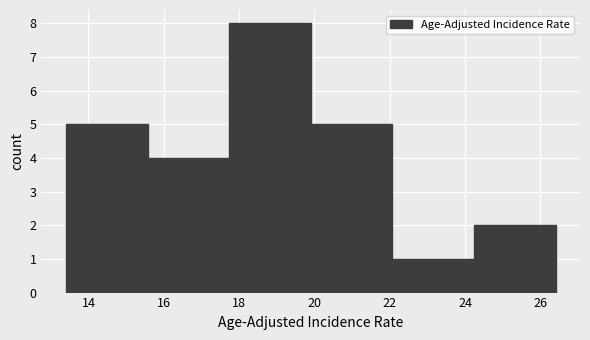

How tall is the bar that spans 24.2 to 26.4 on the x-axis? Neither the bar edges nor the heights are printed on the chart, so give them approximately, as read against the axes.

2